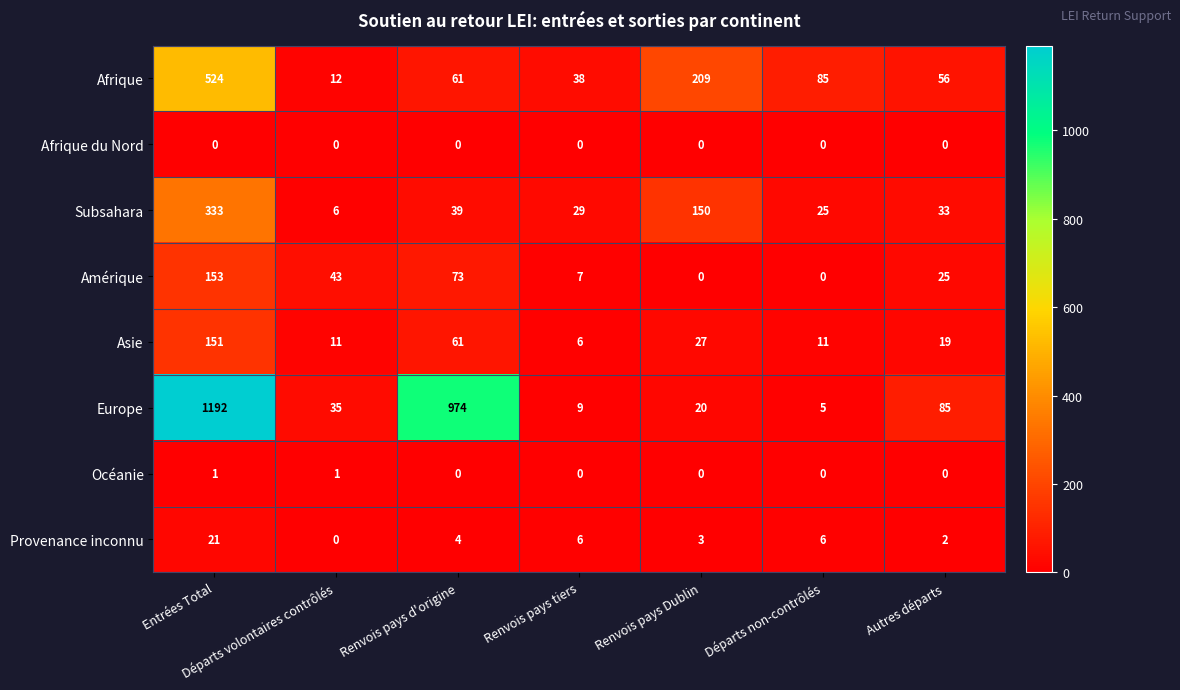

List the labels in order of Afrique value, smallest first.

Départs volontaires contrôlés, Renvois pays tiers, Autres départs, Renvois pays d'origine, Départs non-contrôlés, Renvois pays Dublin, Entrées Total